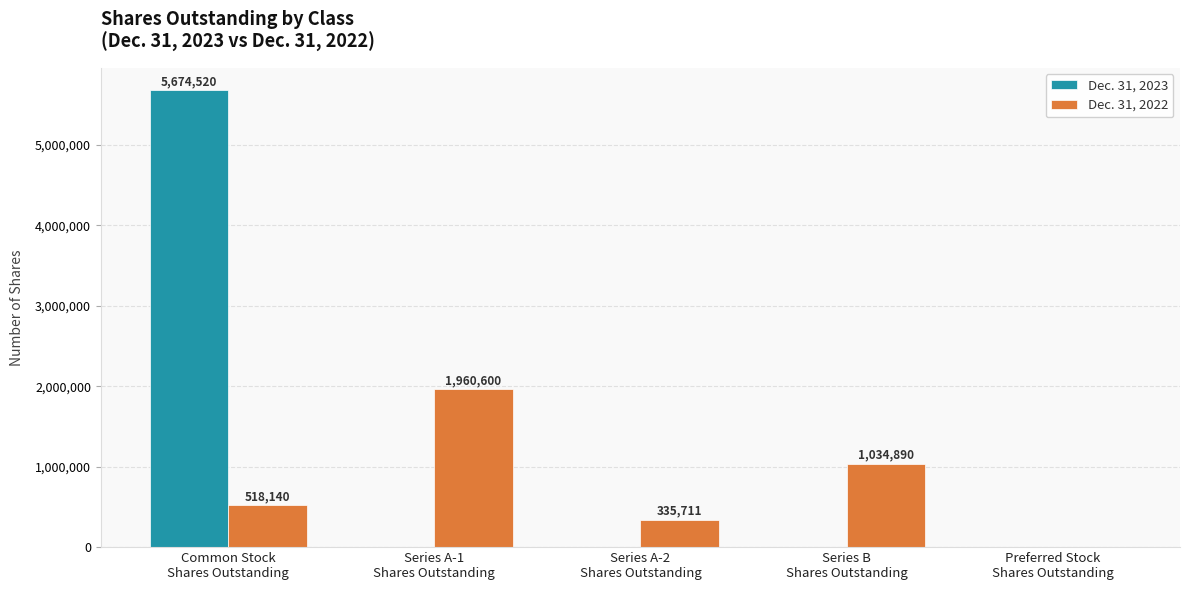

What is the sum of all Dec. 31, 2022 values?

3849341